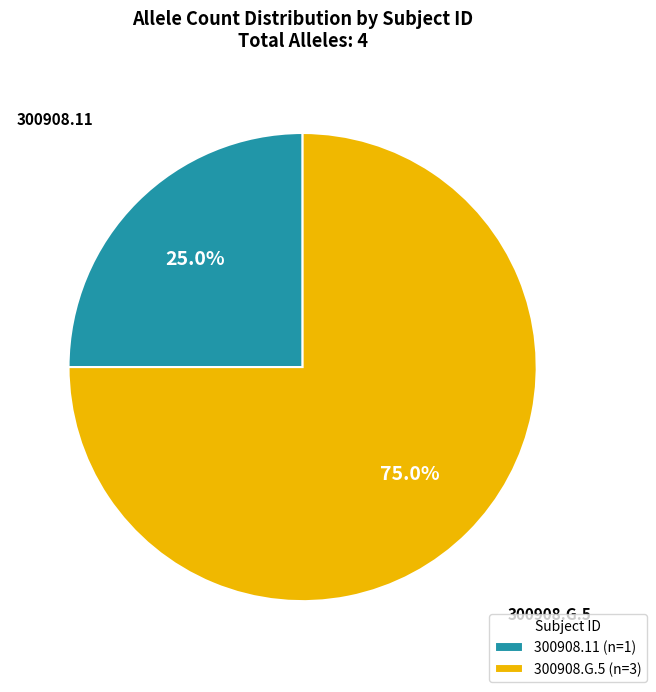

What is the majority slice?

300908.G.5